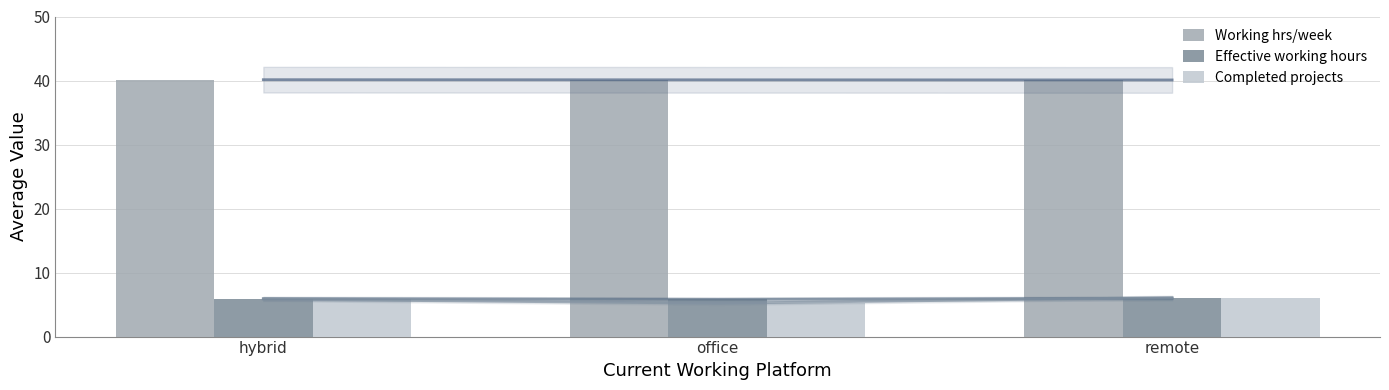

What is the lowest value of the Effective working hours series?

5.8